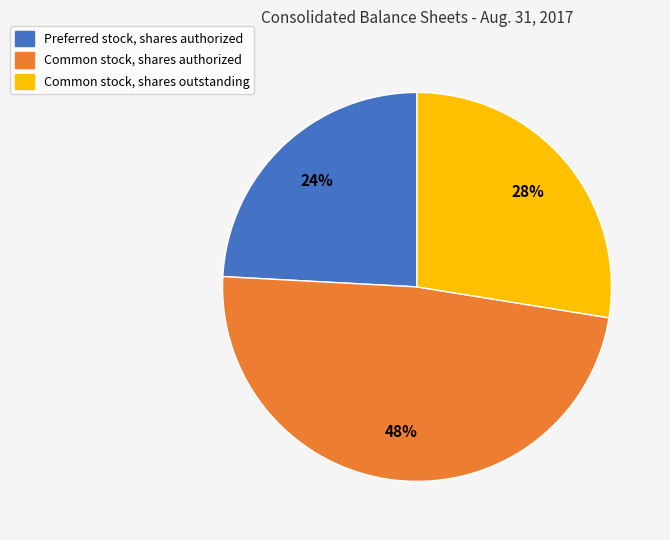

To the nearest percent, what portion does Common stock, shares outstanding represent?

28%